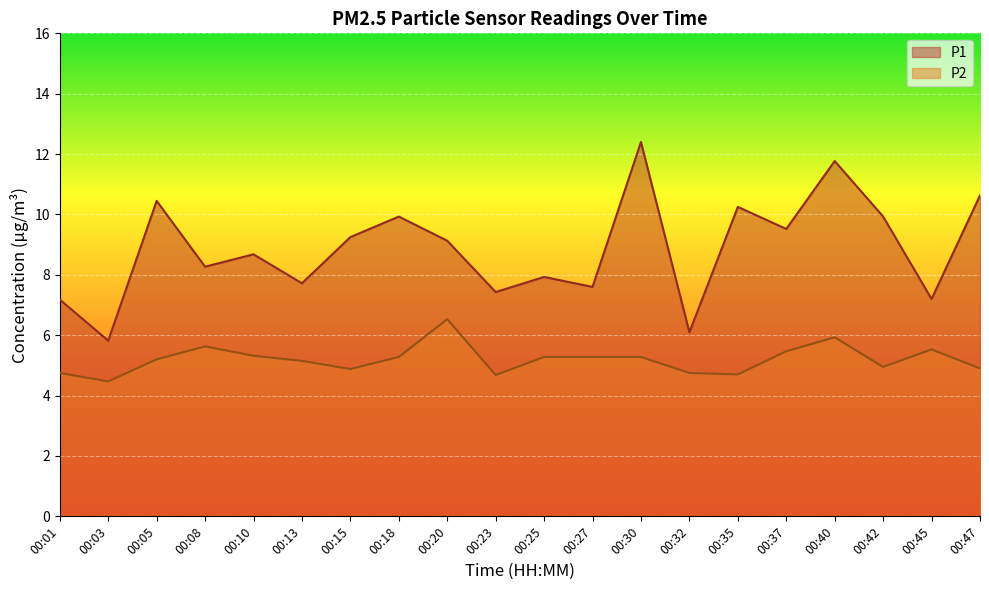

What is the spread (max minus min) of values at 00:23?

2.8